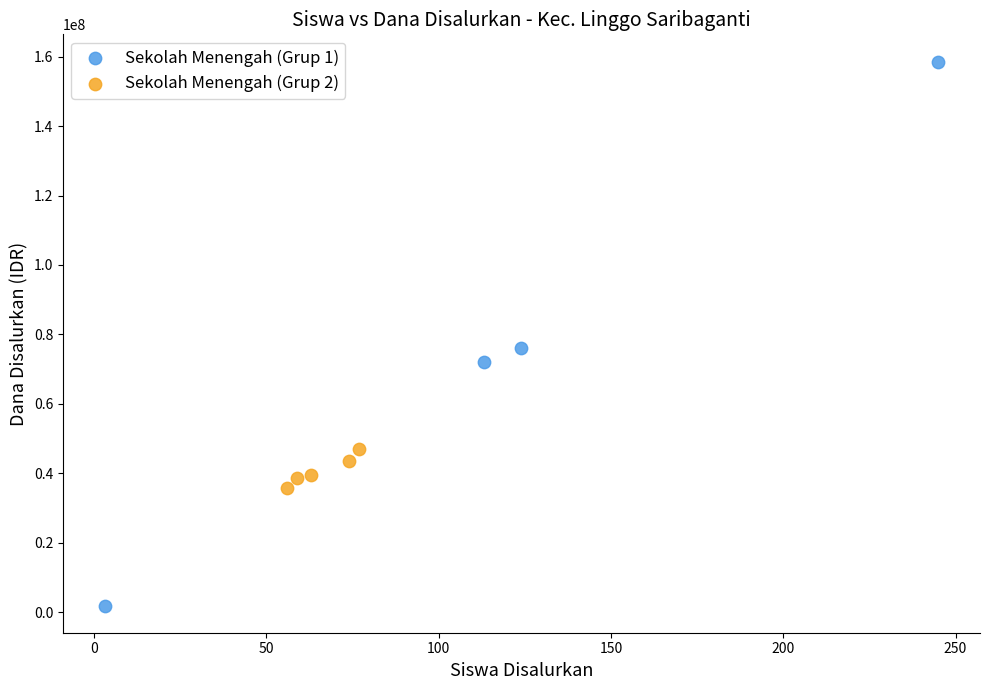

Which series contains the lowest Y value?

Sekolah Menengah (Grup 1)